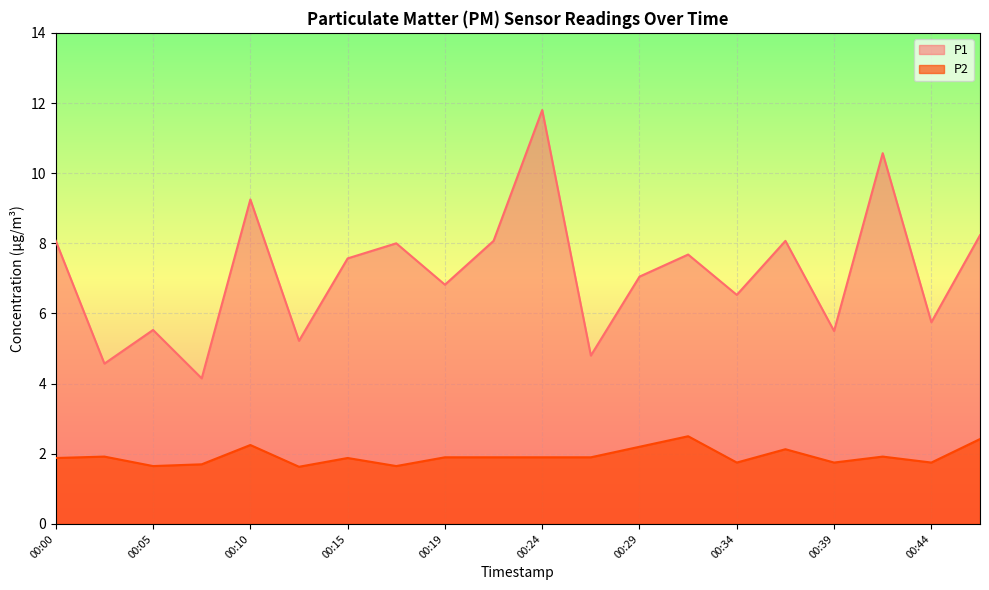

List the series in order of their overall mean, lowest first.

P2, P1